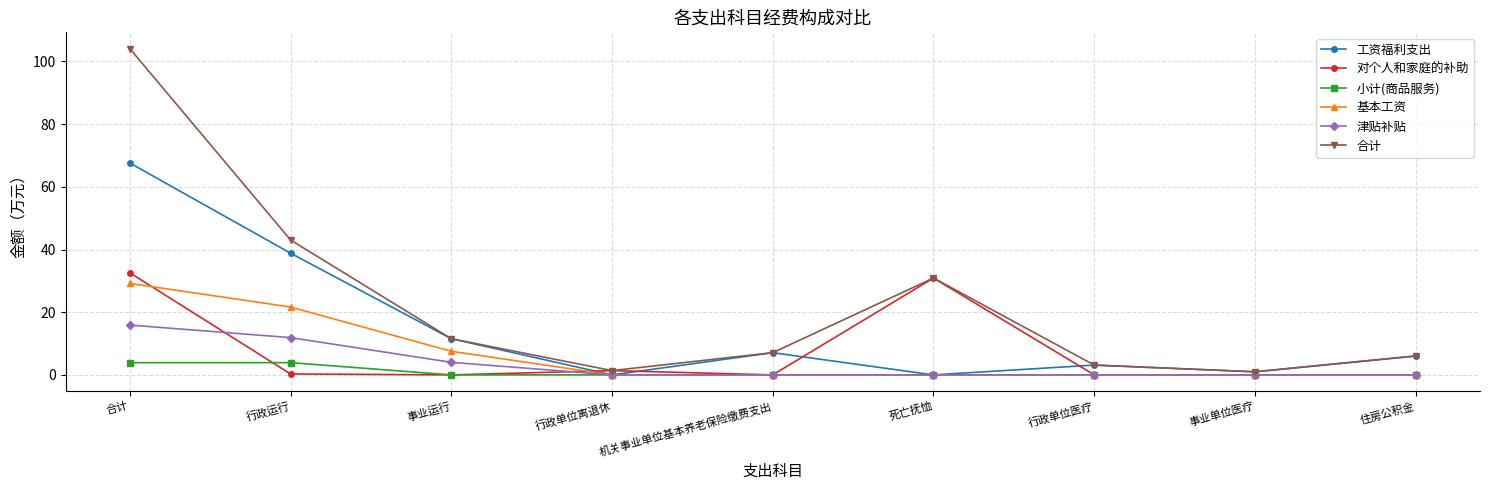

What is the spread (max minus min) of values at 事业单位医疗?

1.0